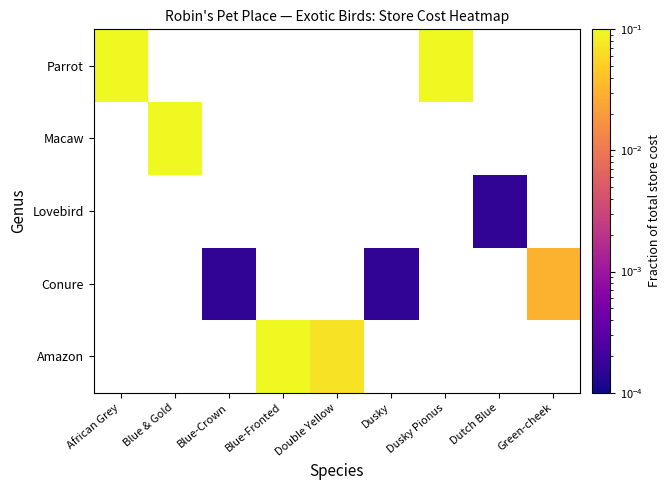

How many data points does each series have?

9